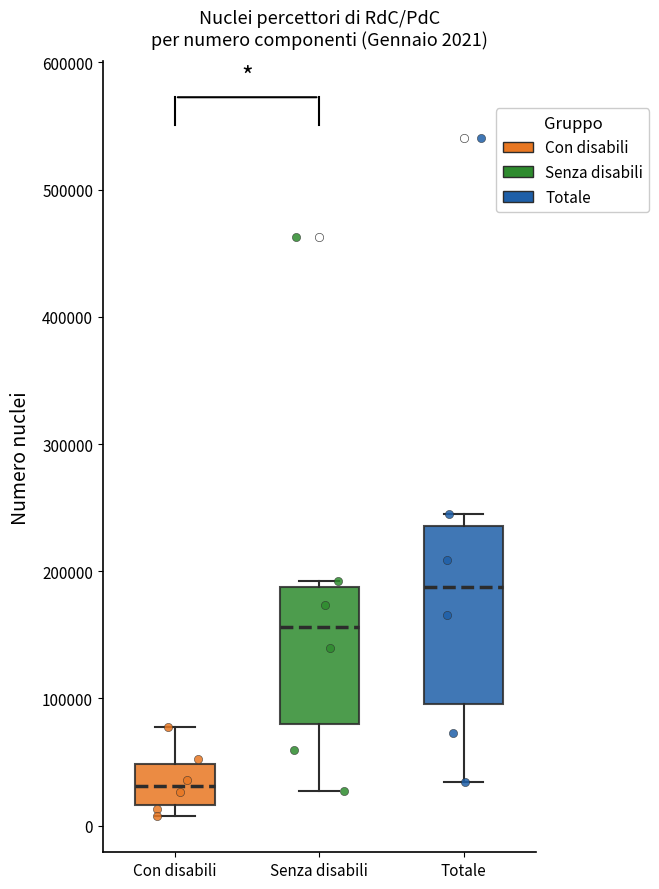

Which box's median line is the highest?

Totale